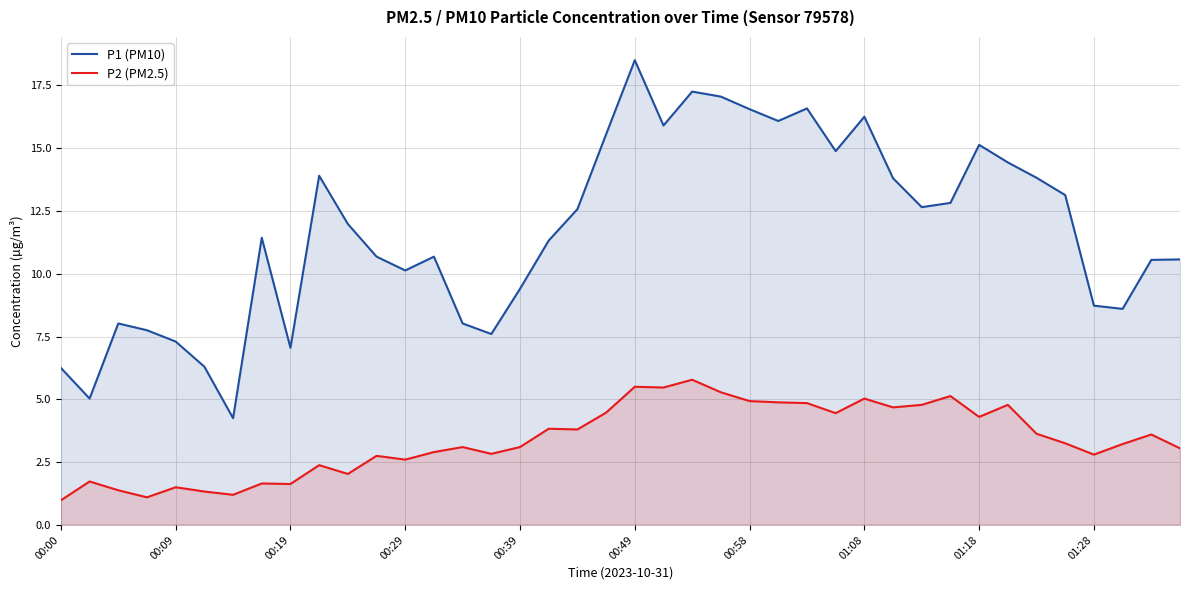

What is the difference between the highest and lowest values at 00:58?

11.6